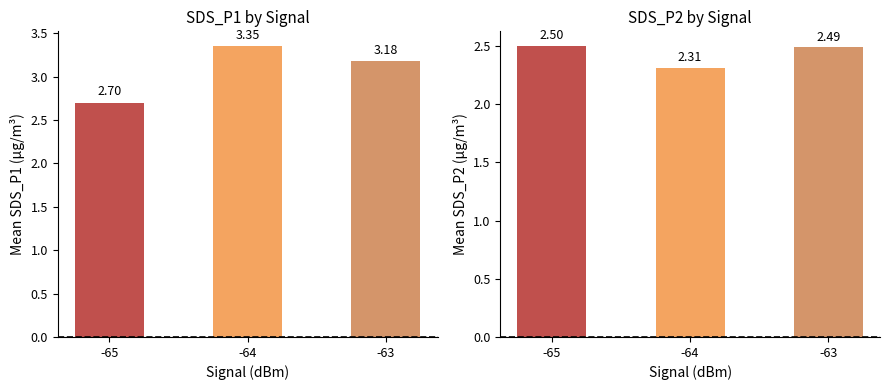

List the labels in order of Mean SDS_P1 value, smallest first.

-65, -63, -64